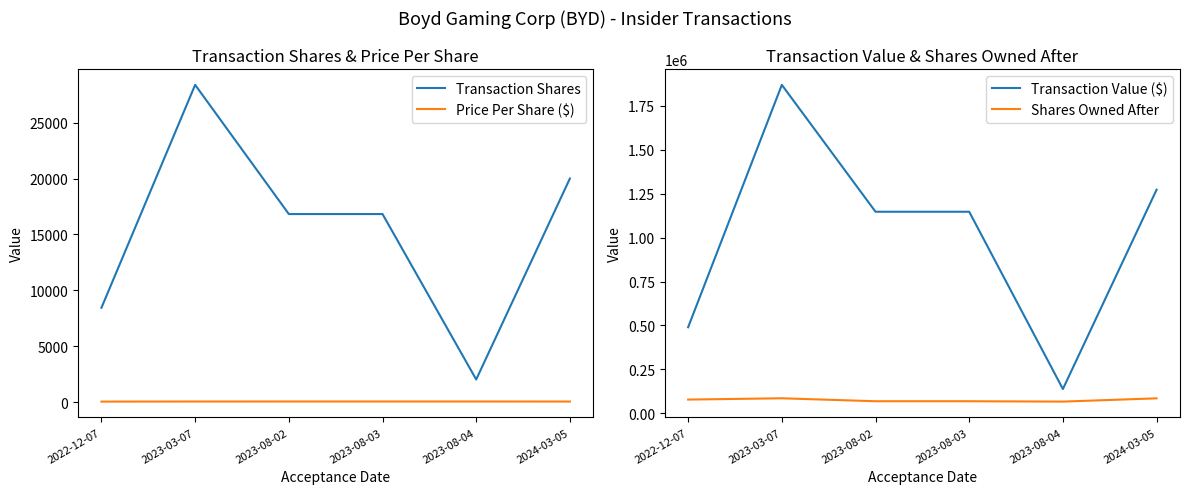

True or false: Price Per Share ($) and Shares Owned After intersect in this chart.

False